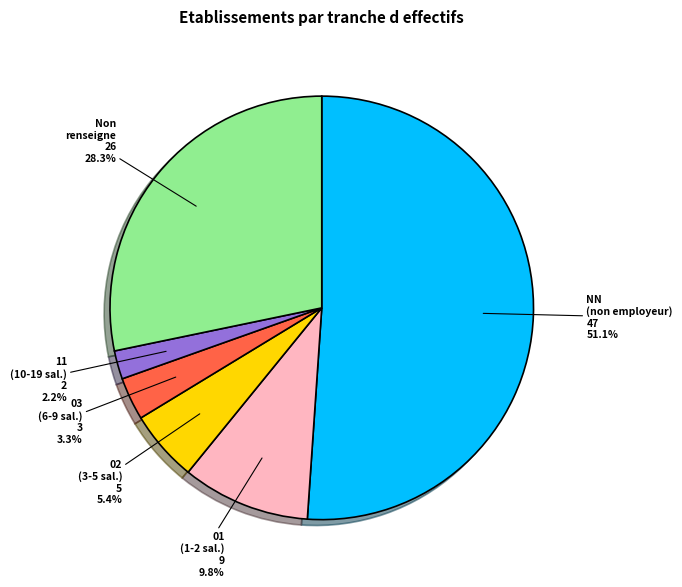

Does any single category account for the majority?

Yes